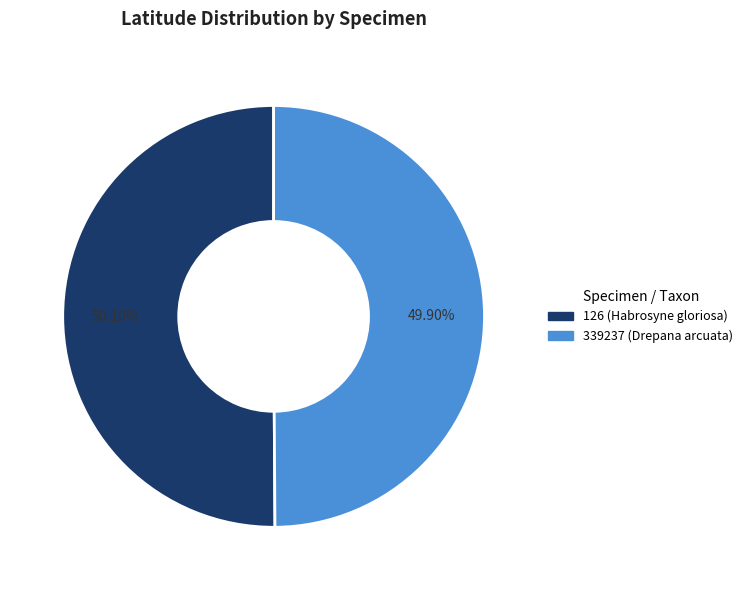

Is there any slice that represents more than half of the pie?

Yes